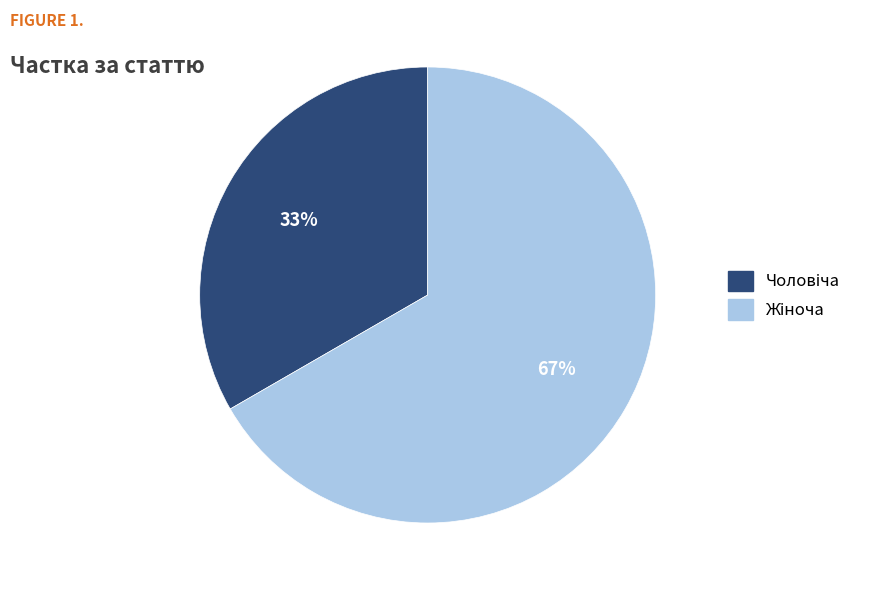

What percentage is NOT represented by Жіноча?

33.3%